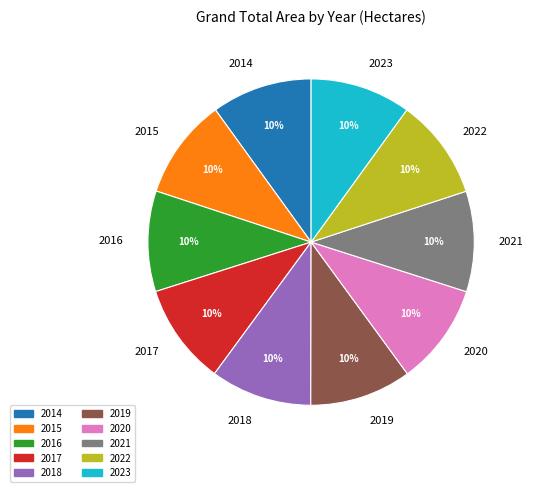

To the nearest percent, what portion does 2019 represent?

10%